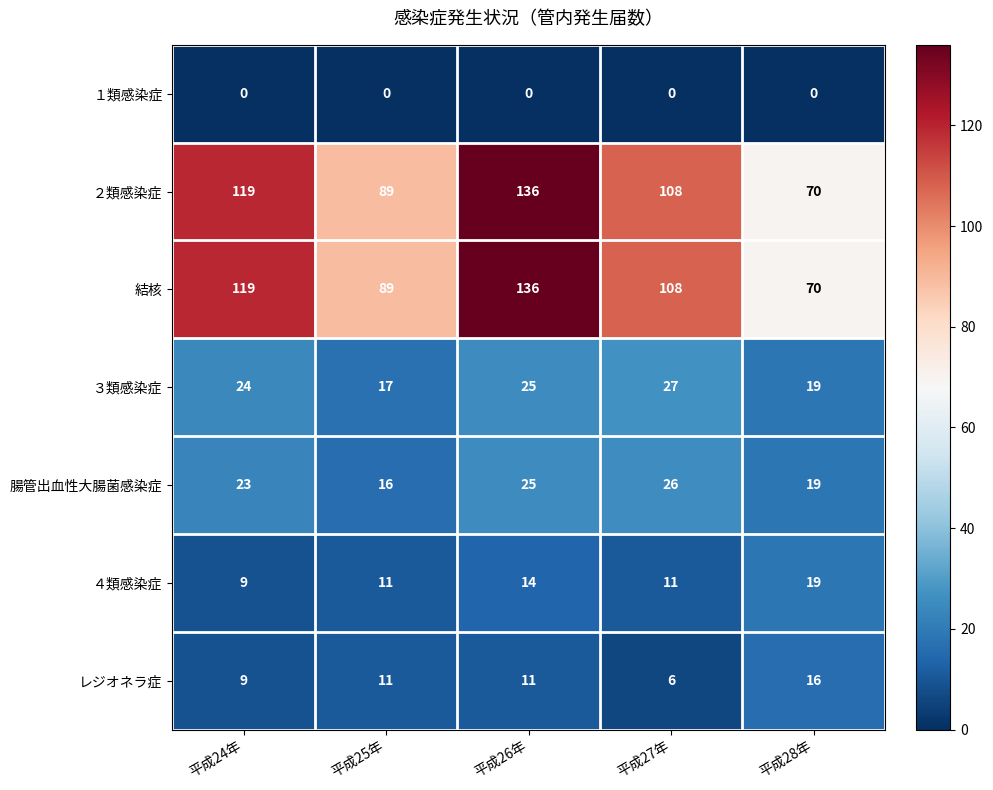

The 腸管出血性大腸菌感染症 series shows 23 at 平成24年. True or false?

True